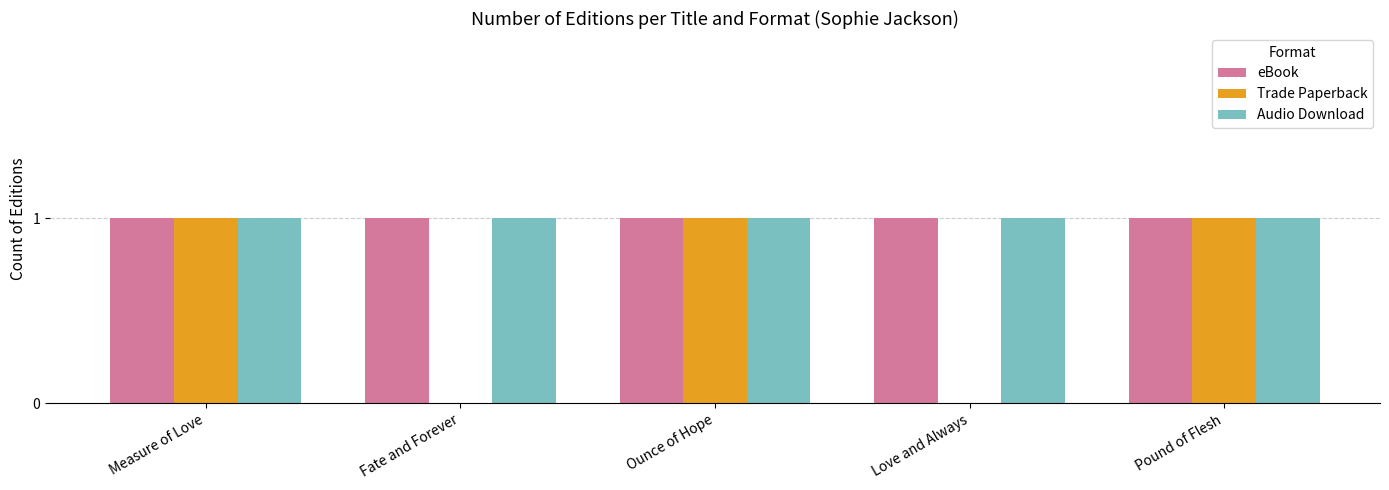

Reading right to left, extract all data points from this chart.

eBook: Pound of Flesh=1	Love and Always=1	Ounce of Hope=1	Fate and Forever=1	Measure of Love=1
Trade Paperback: Pound of Flesh=1	Love and Always=0	Ounce of Hope=1	Fate and Forever=0	Measure of Love=1
Audio Download: Pound of Flesh=1	Love and Always=1	Ounce of Hope=1	Fate and Forever=1	Measure of Love=1